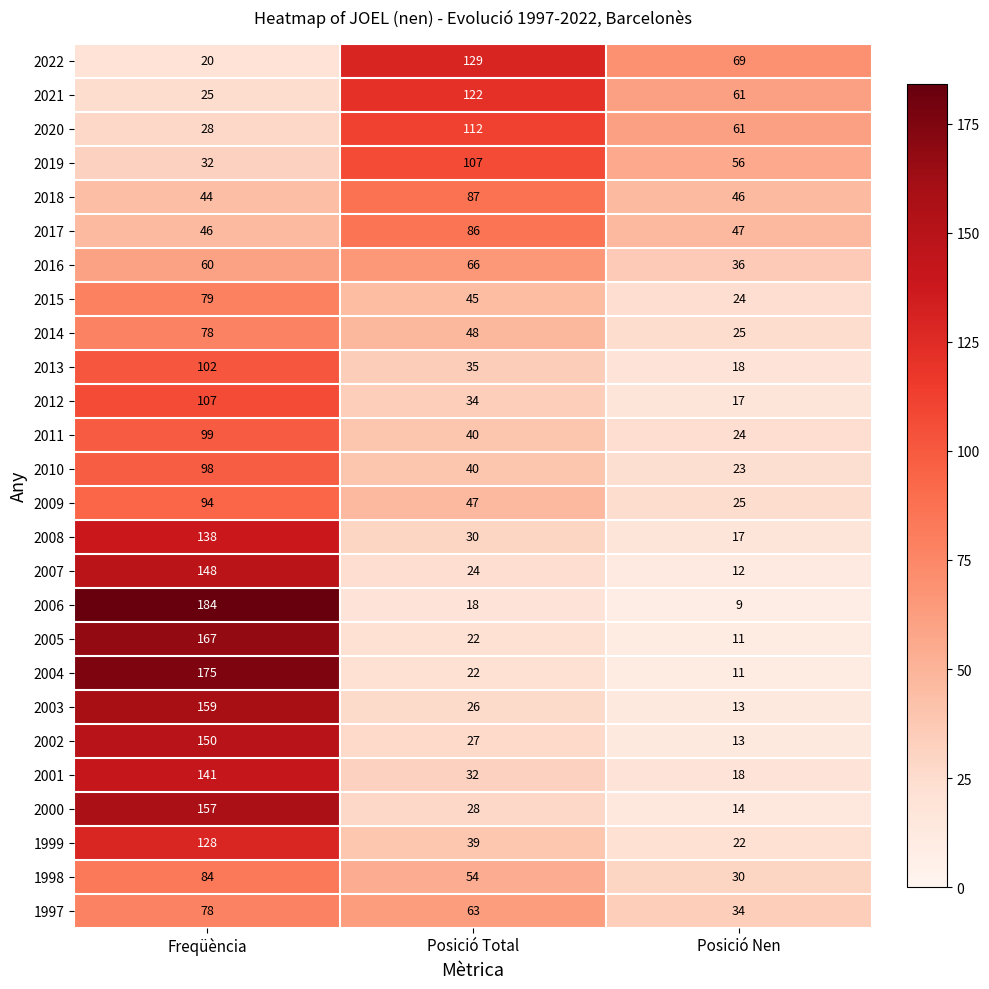

At which label is 2004 closest to 93?

Posició Total